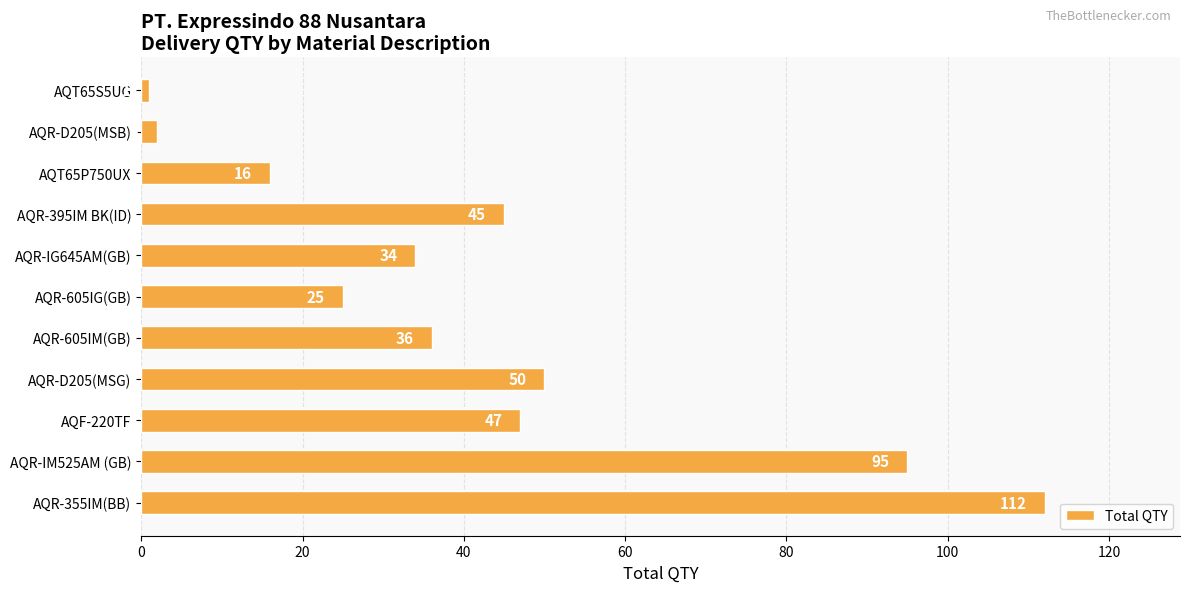

Reading top to bottom, list all the values displayed in this chart.

AQT65S5UG=1	AQR-D205(MSB)=2	AQT65P750UX=16	AQR-395IM BK(ID)=45	AQR-IG645AM(GB)=34	AQR-605IG(GB)=25	AQR-605IM(GB)=36	AQR-D205(MSG)=50	AQF-220TF=47	AQR-IM525AM (GB)=95	AQR-355IM(BB)=112